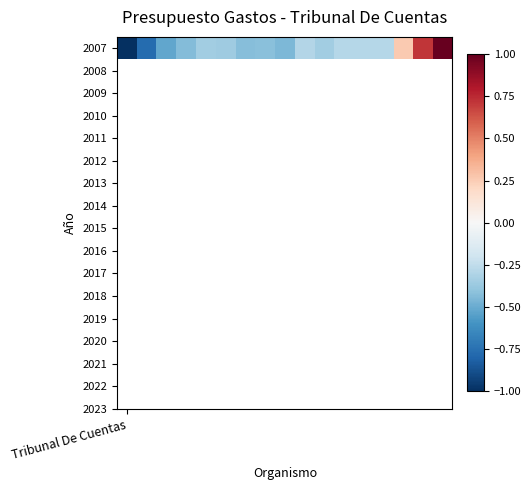

Is it true that the value at 10 is -0.1?

False